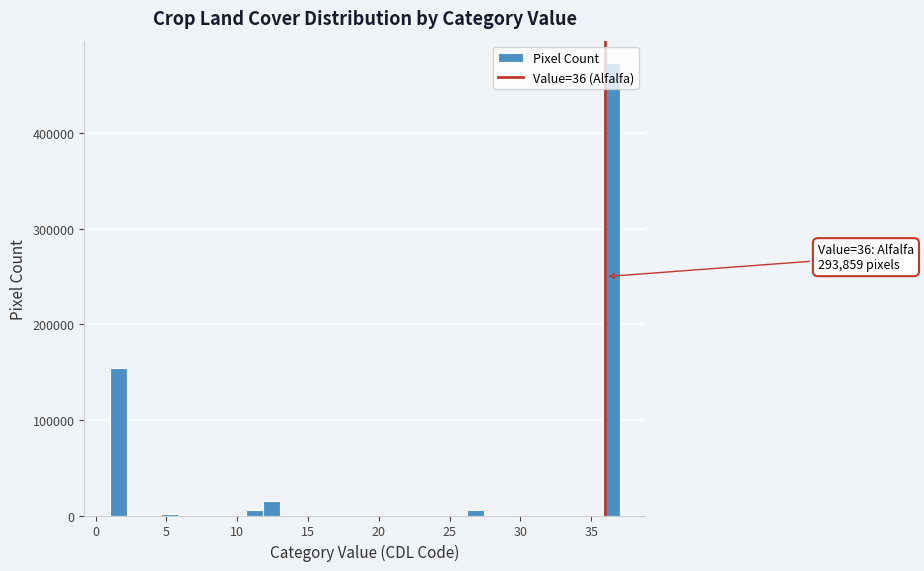

Around what value on the x-axis is the tallest bar? Give the approximate position of its centre, as read against the axis.

36.5